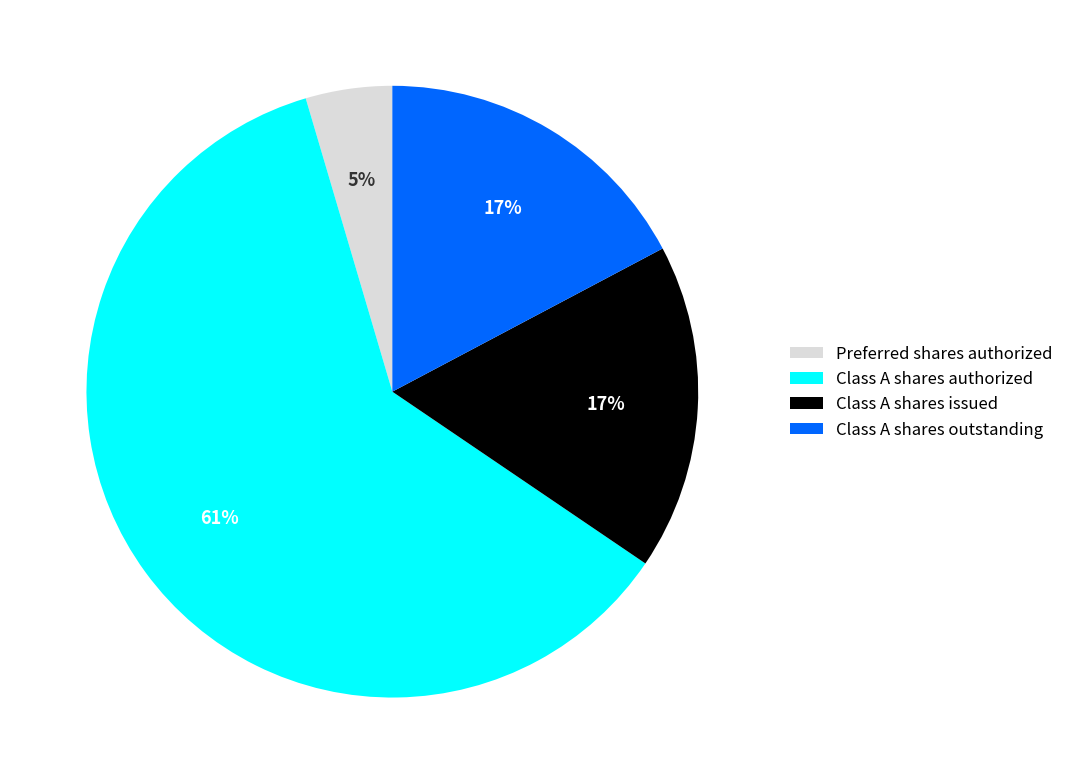

How many segments does this pie chart have?

4